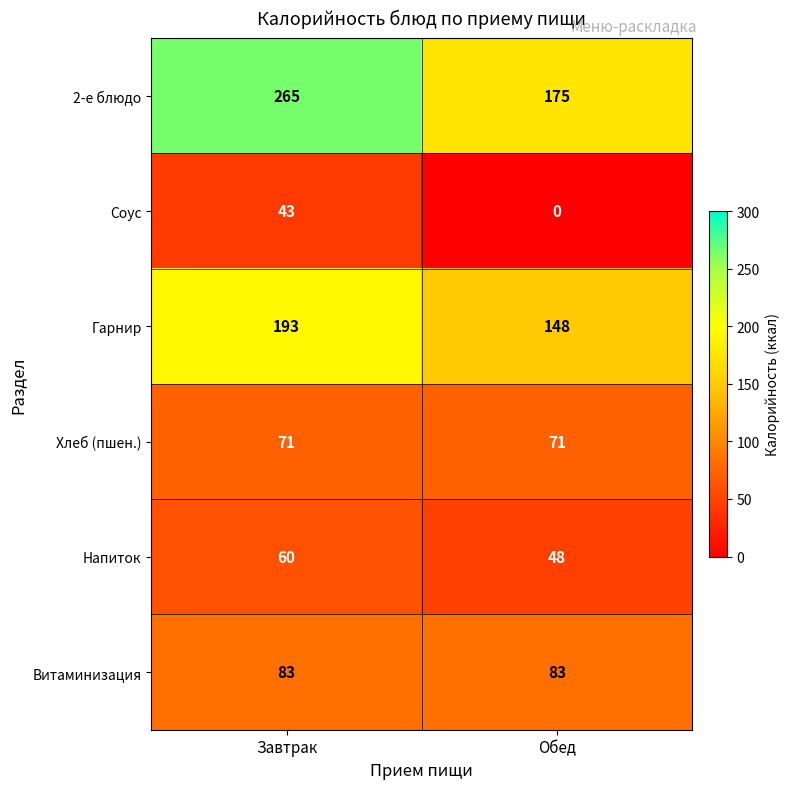

What is the difference between the Гарнир values at Обед and Завтрак?

45